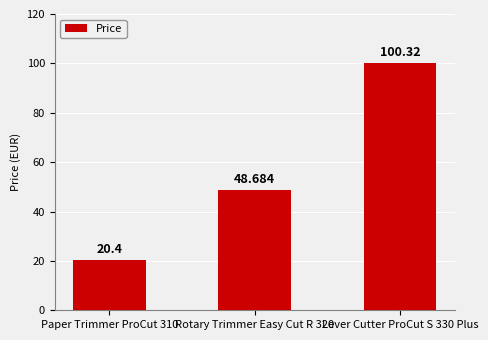

What is the label of the 2nd bar from the right?

Rotary Trimmer Easy Cut R 320